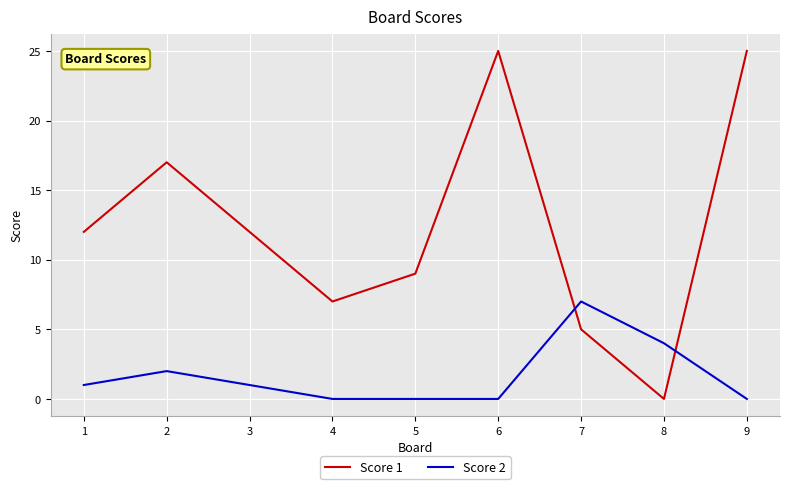

What is the sum of all Score 2 values?

15